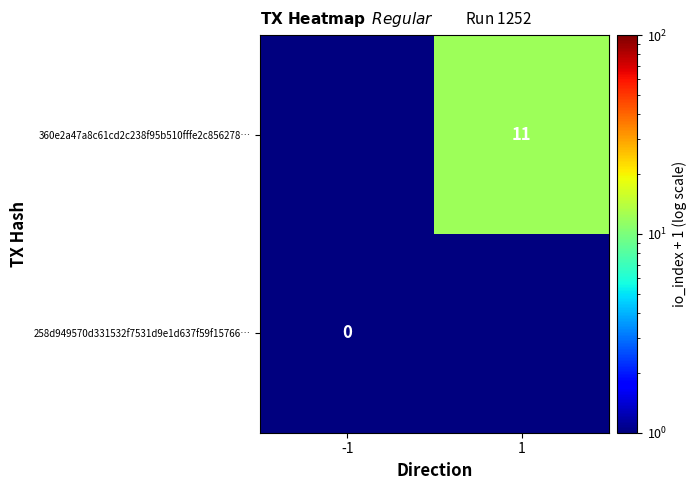

True or false: 360e2a47a8c61cd2c238f95b510fffe2c856278… has a value of 11.0 at 1.

True